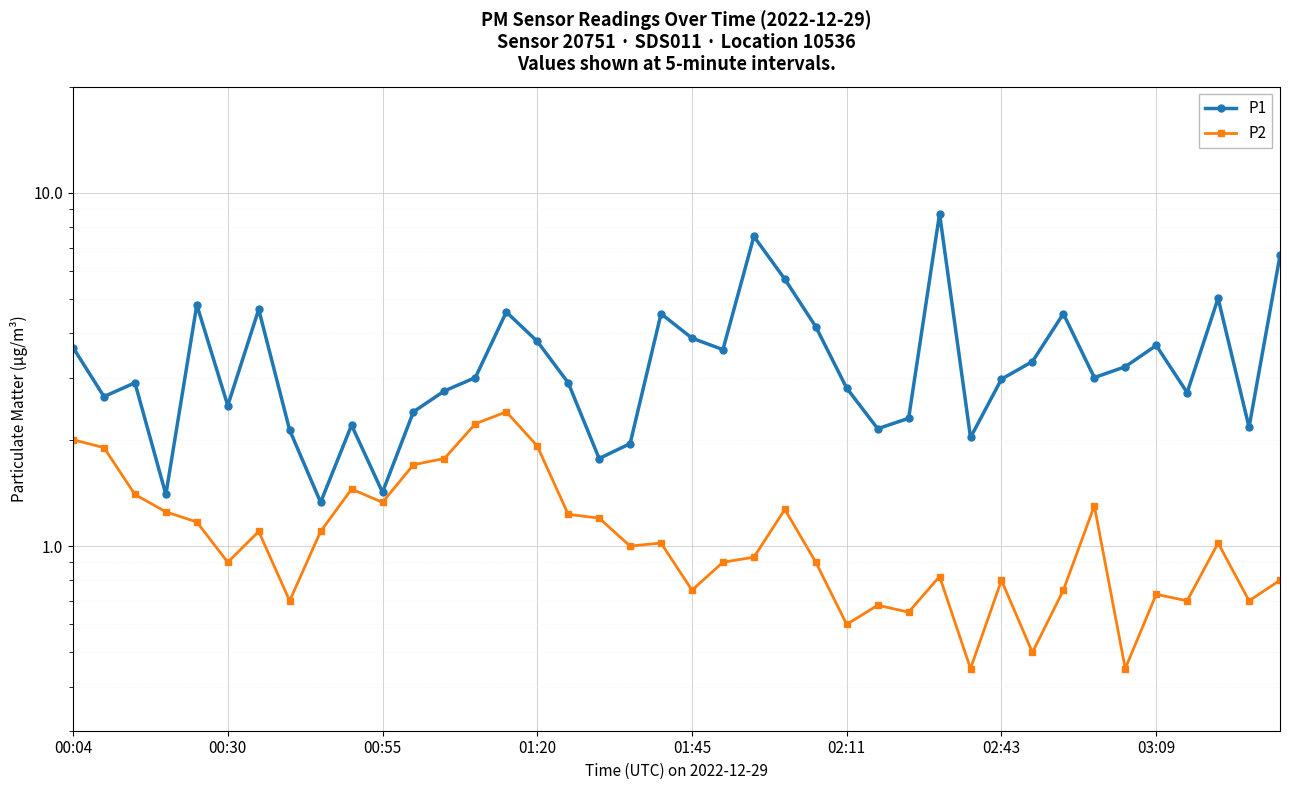

What is the highest value of the P2 series?

2.4